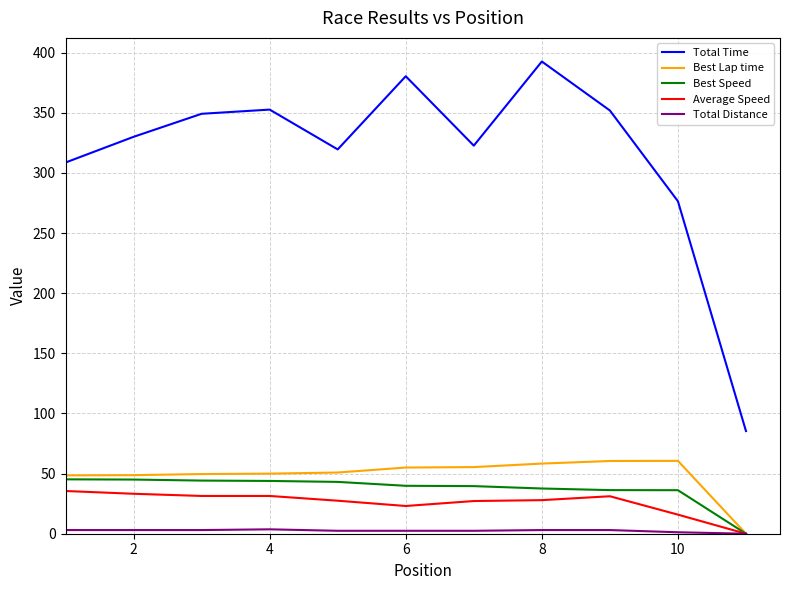

What is the average value of the Best Lap time series?

48.9